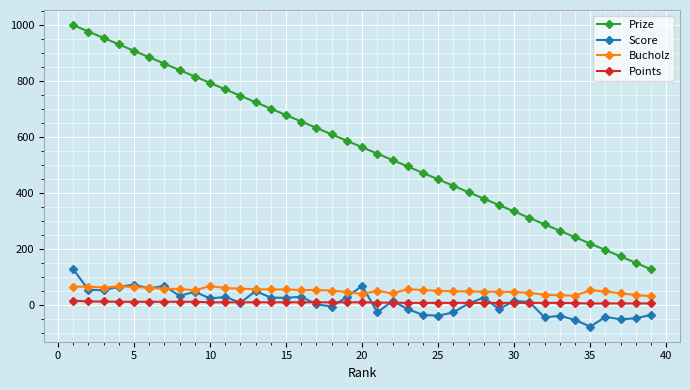

What is the highest value of the Bucholz series?

66